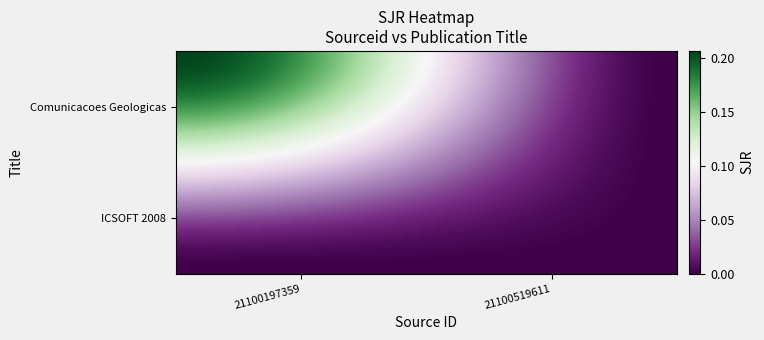

The Comunicacoes Geologicas series shows 0.0 at 1. True or false?

True